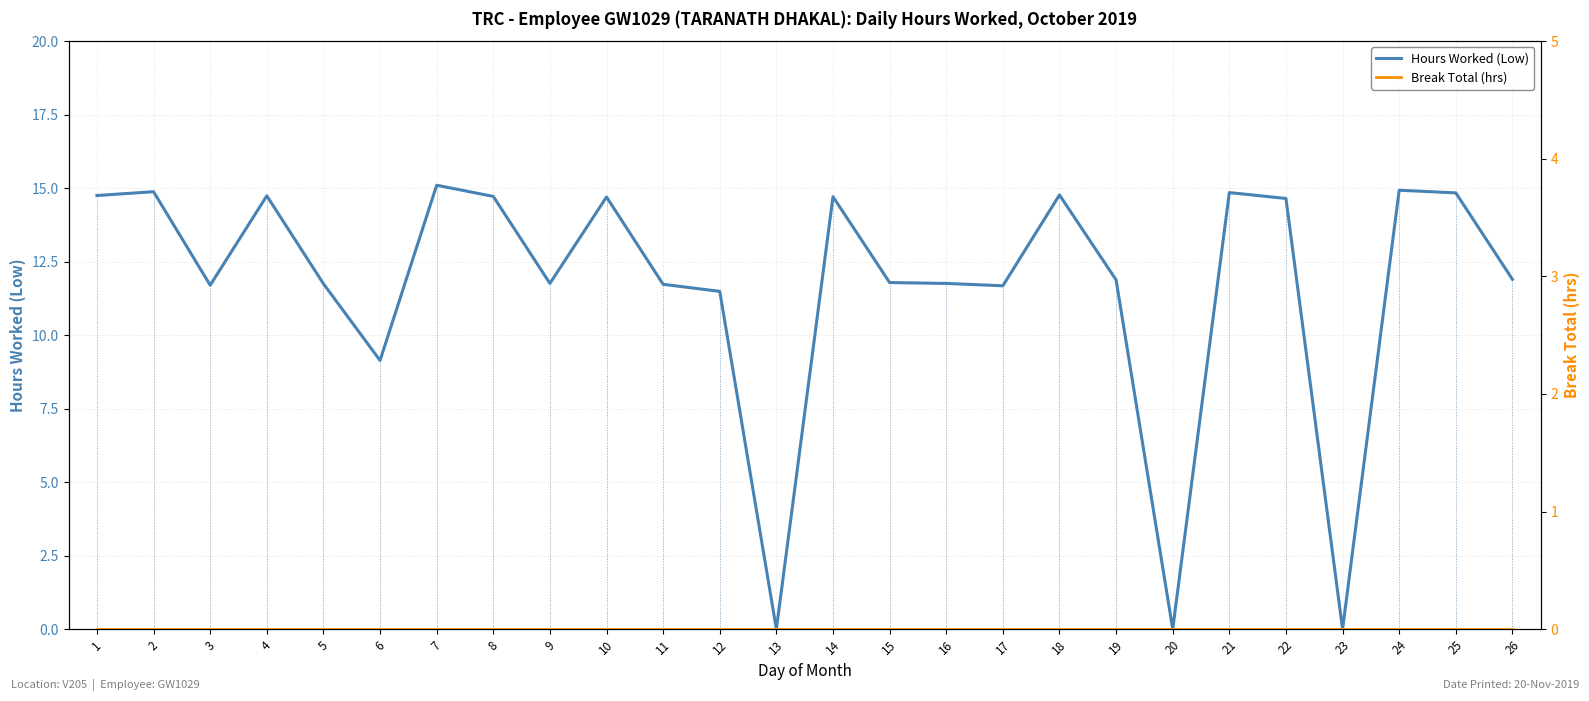

True or false: Hours Worked (Low) and Break Total (hrs) intersect in this chart.

False